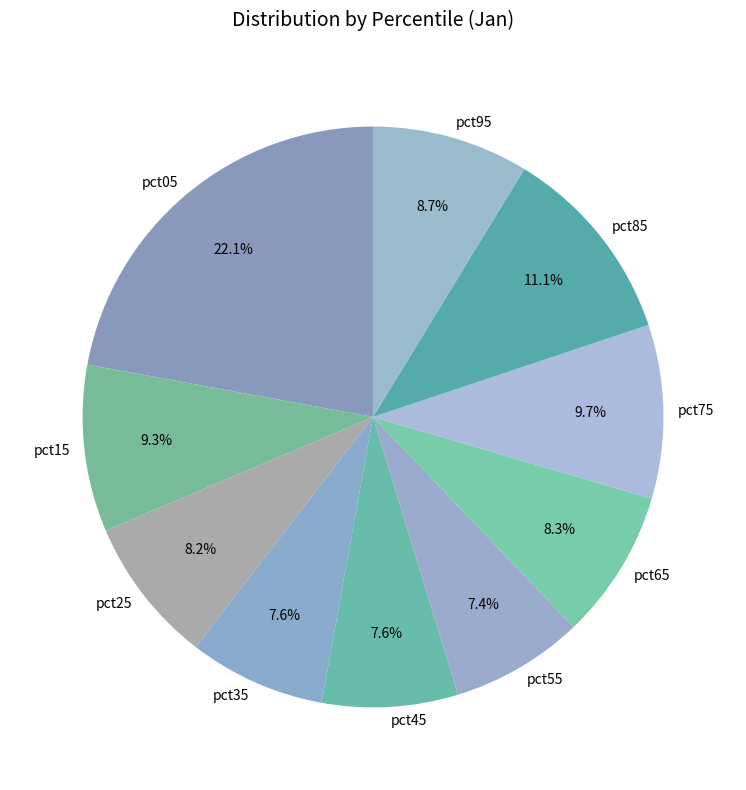

Does pct65 account for over 50% of the chart?

No